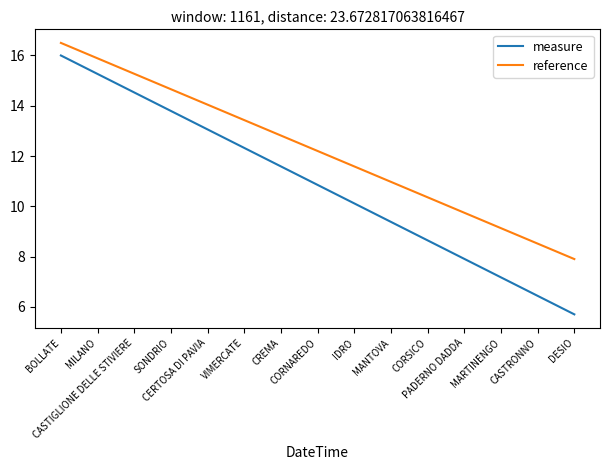

Which series has the largest range (max minus min)?

measure